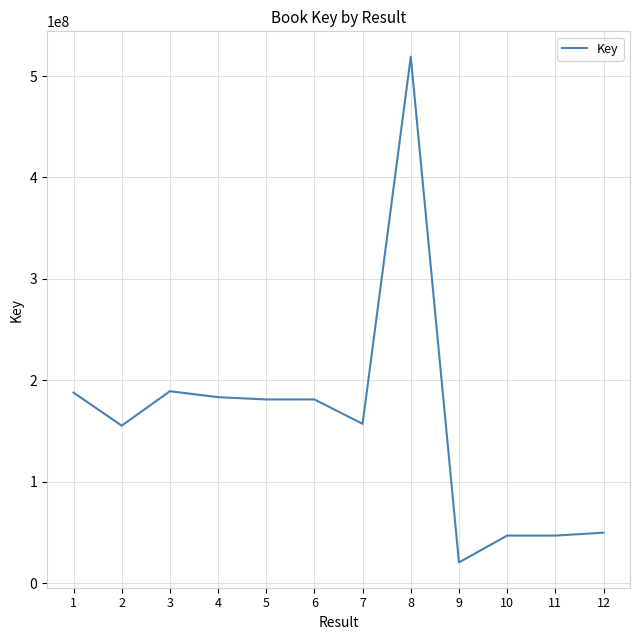

What is the smallest value displayed?

20321097